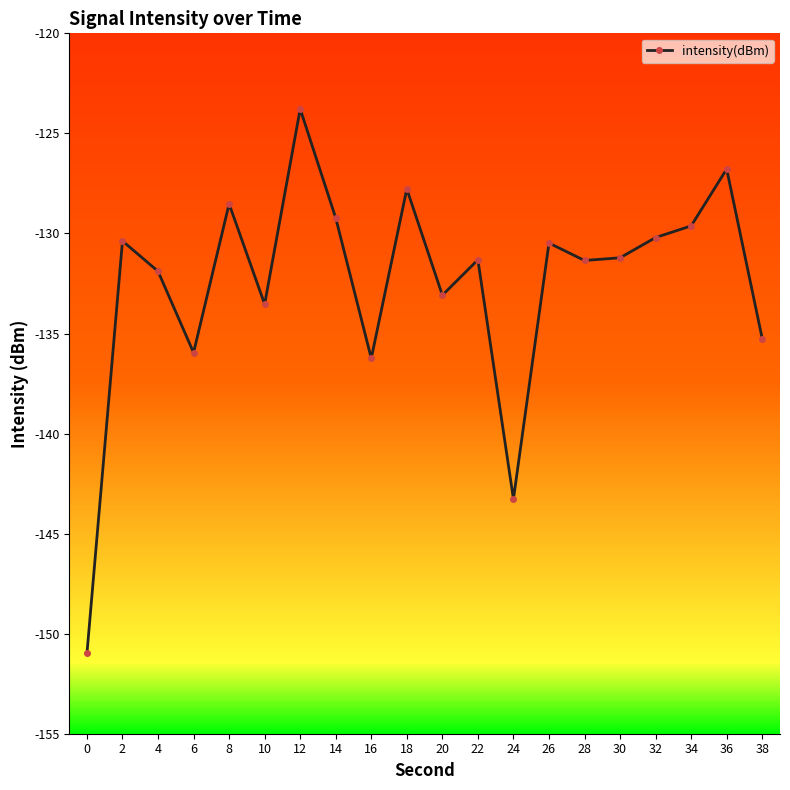

What is the smallest value displayed?

-151.0